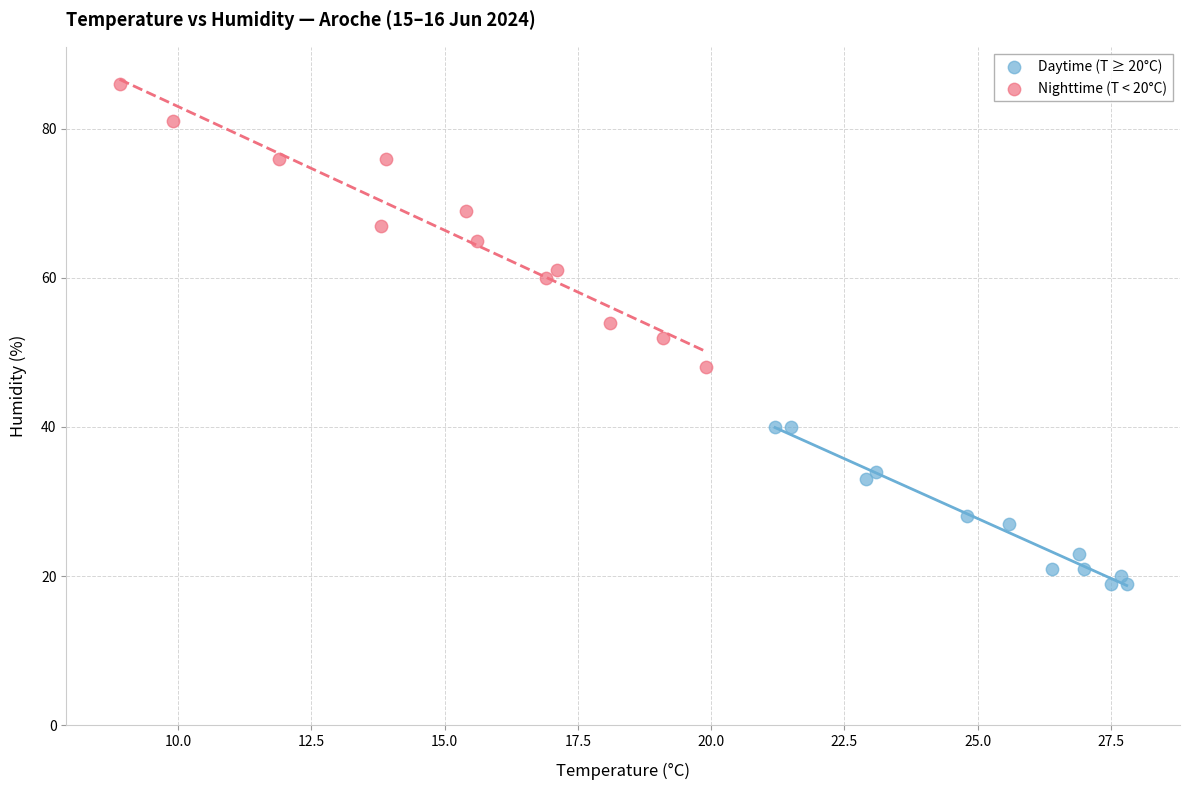

Which series reaches the minimum Y coordinate?

Daytime (T ≥ 20°C)